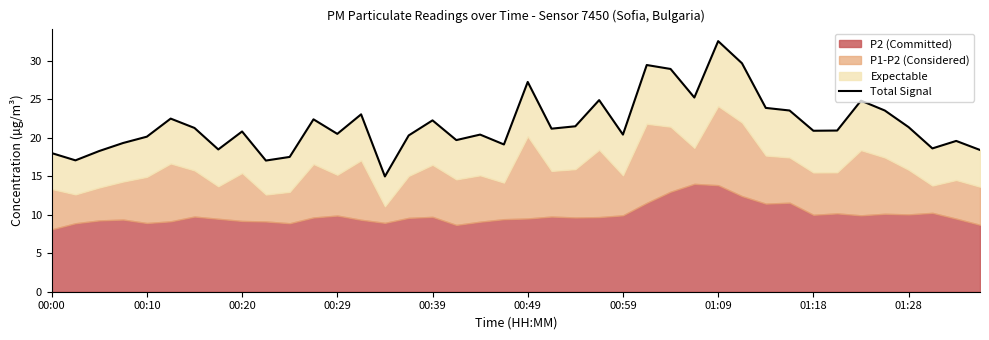

What is the sum of the values at 00:29 and 00:49?

47.8